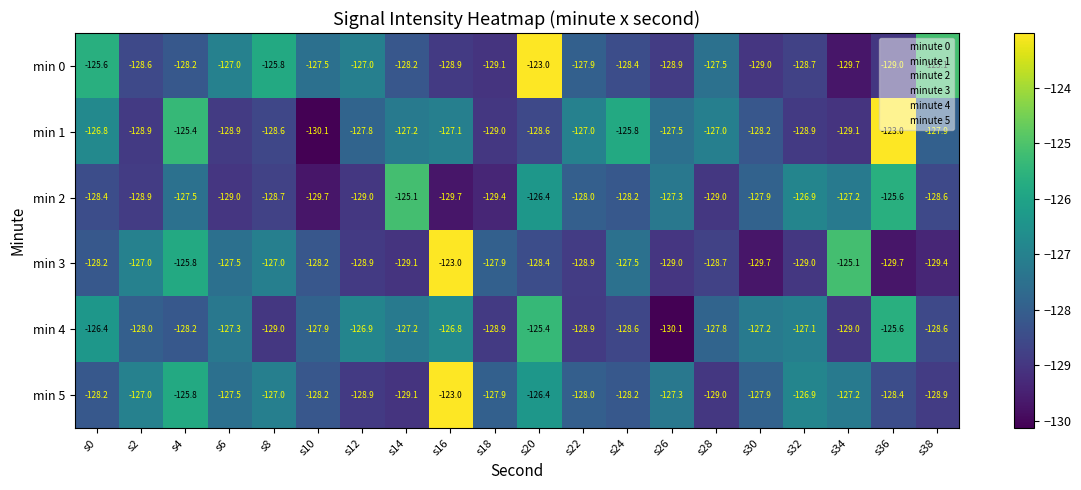

Is it true that min 4 equals -227.4 at s6?

False